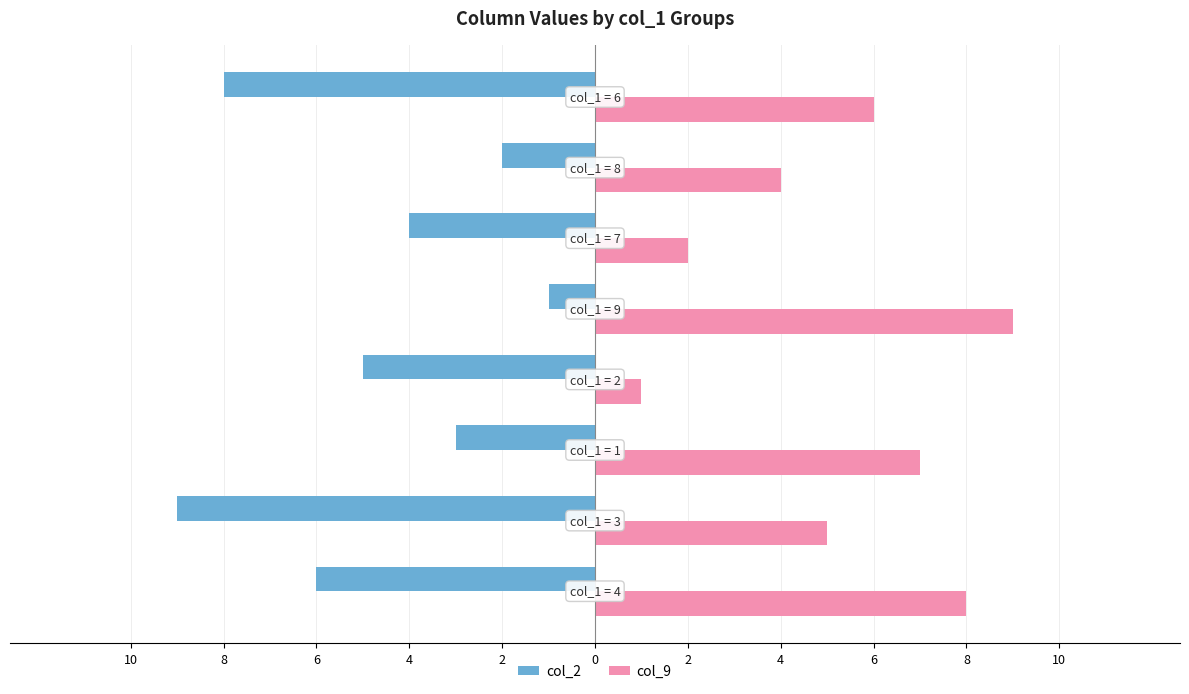

What are all the series names shown in the legend?

col_2, col_9